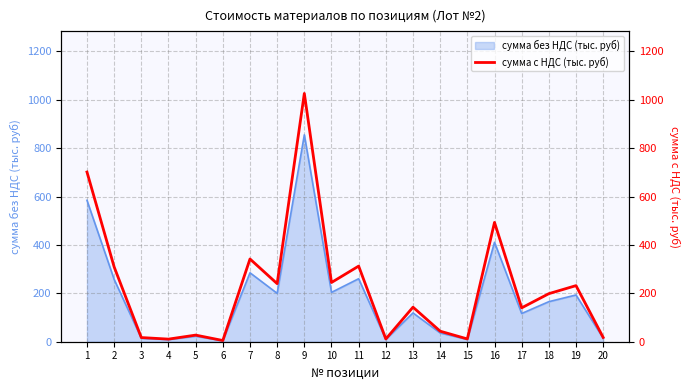

Which category has the lowest value across all series?

6